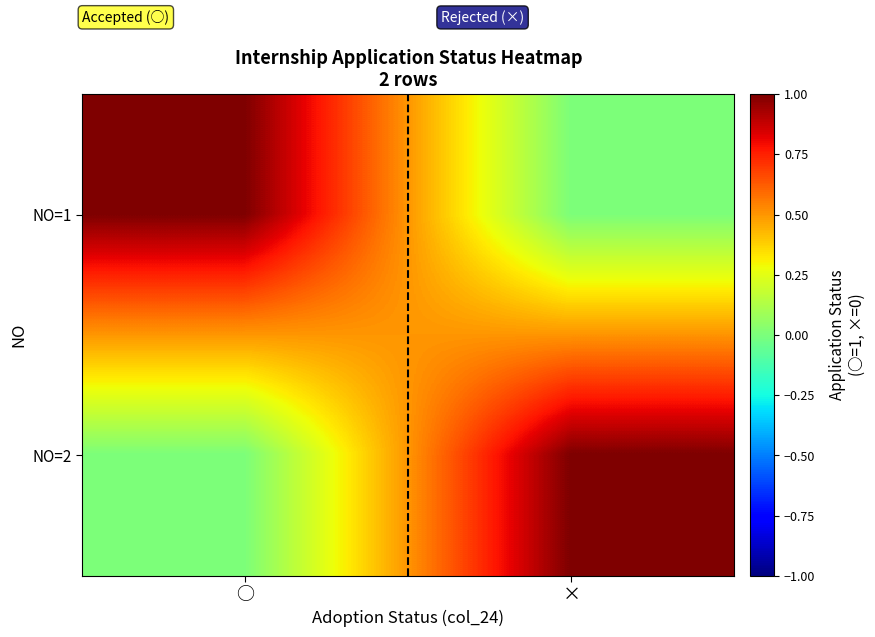

Which series has the largest total across all categories?

NO=1